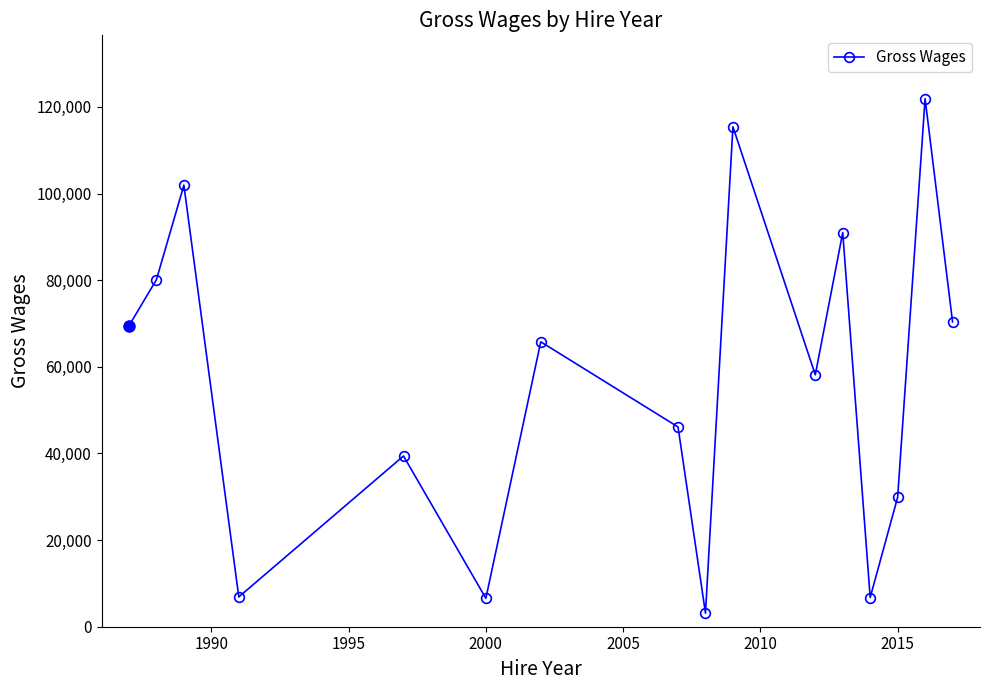

What is the difference between the maximum and minimum values?

118771.8